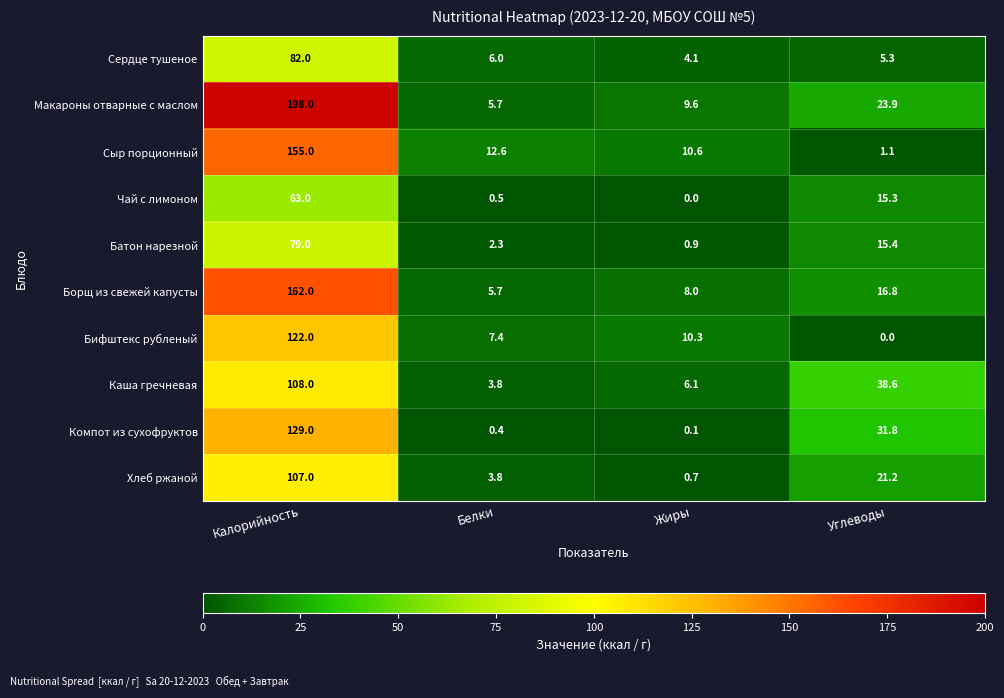

Rank the categories by Борщ из свежей капусты value from highest to lowest.

Калорийность, Углеводы, Жиры, Белки